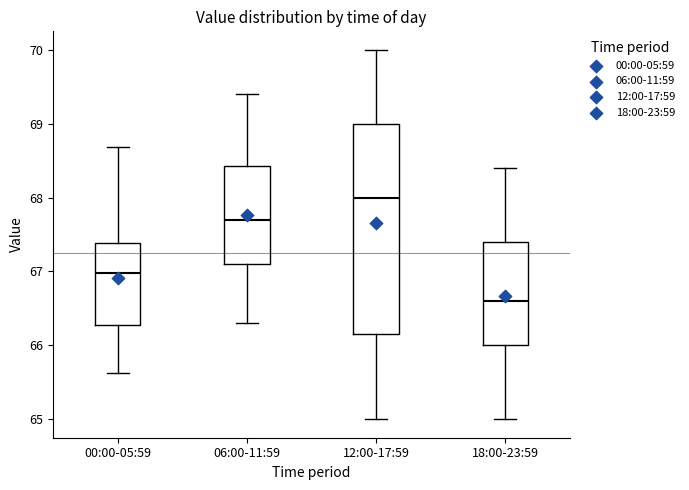

Reading left to right, transcribe this box plot: for each box, give where its median line is, the range the box spans, and where its two whiskers end, as read against the y-axis. The values are not printed on the chart, so give them approximately, as read against the axis.

00:00-05:59: median 67.0, box 66.3 to 67.4, whiskers 65.6 to 68.7
06:00-11:59: median 67.7, box 67.1 to 68.4, whiskers 66.3 to 69.4
12:00-17:59: median 68.0, box 66.2 to 69.0, whiskers 65.0 to 70.0
18:00-23:59: median 66.6, box 66.0 to 67.4, whiskers 65.0 to 68.4